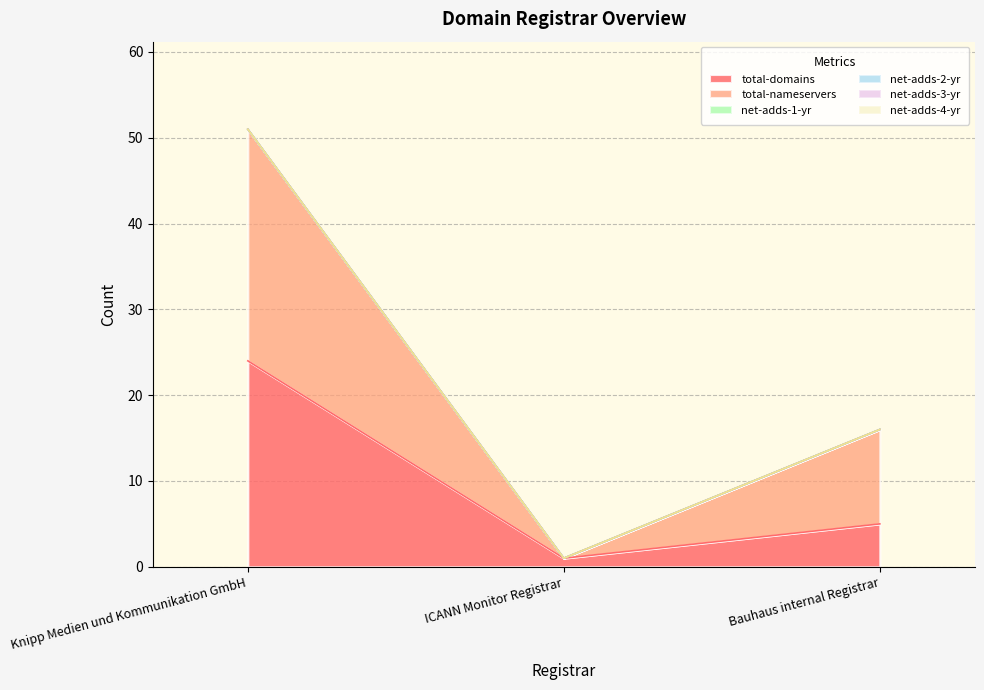

Rank the series at Bauhaus internal Registrar from lowest to highest value.

net-adds-1-yr, net-adds-2-yr, net-adds-3-yr, net-adds-4-yr, total-domains, total-nameservers